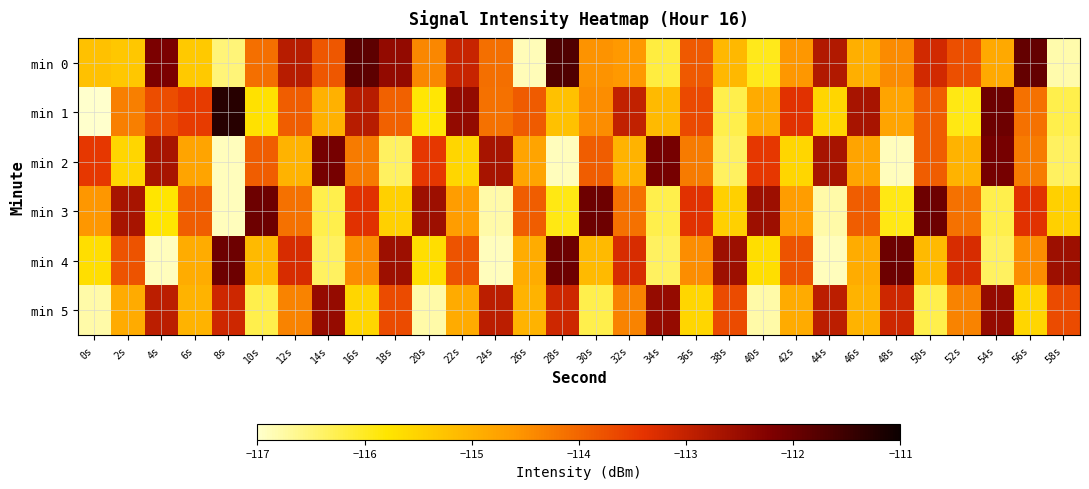

What is the smallest value displayed?

-117.0